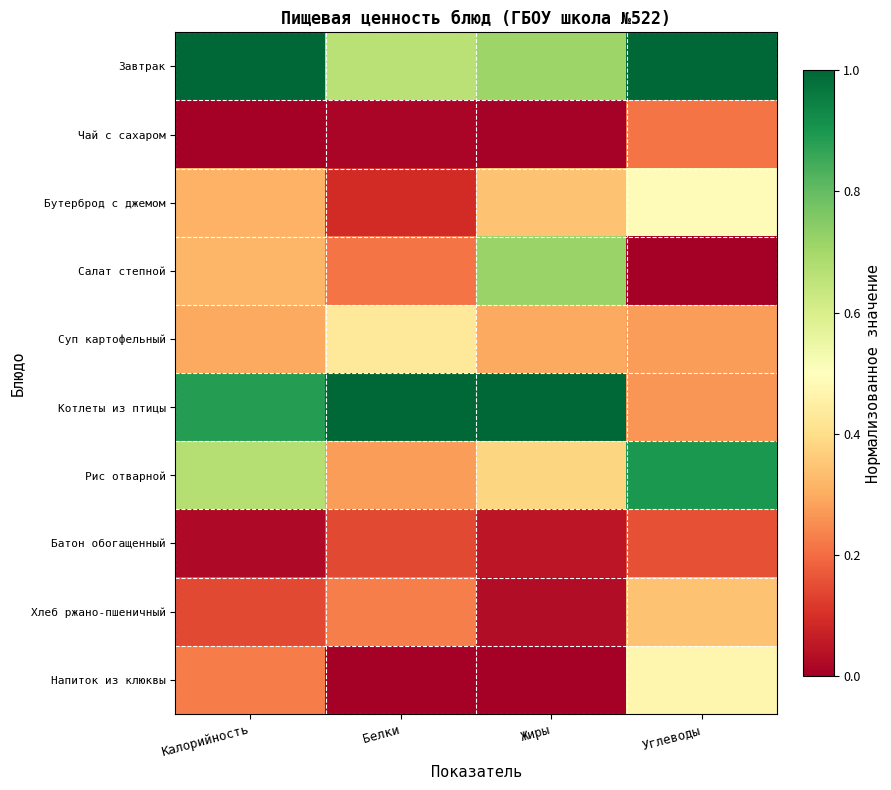

Reading left to right, extract all data points from this chart.

Завтрак: Калорийность=1.0	Белки=0.7	Жиры=0.7	Углеводы=1.0
Чай с сахаром: Калорийность=0.0	Белки=0.0	Жиры=0.0	Углеводы=0.2
Бутерброд с джемом: Калорийность=0.3	Белки=0.1	Жиры=0.3	Углеводы=0.5
Салат степной: Калорийность=0.3	Белки=0.2	Жиры=0.7	Углеводы=0.0
Суп картофельный: Калорийность=0.3	Белки=0.4	Жиры=0.3	Углеводы=0.3
Котлеты из птицы: Калорийность=0.9	Белки=1.0	Жиры=1.0	Углеводы=0.3
Рис отварной: Калорийность=0.7	Белки=0.3	Жиры=0.4	Углеводы=0.9
Батон обогащенный: Калорийность=0.0	Белки=0.1	Жиры=0.0	Углеводы=0.2
Хлеб ржано-пшеничный: Калорийность=0.1	Белки=0.2	Жиры=0.0	Углеводы=0.3
Напиток из клюквы: Калорийность=0.2	Белки=0.0	Жиры=0.0	Углеводы=0.5